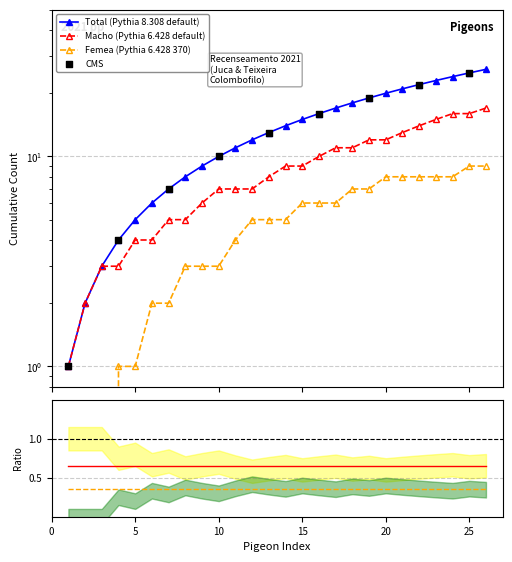

Approximately how many times larger is the value at 2 compared to 14?

0.1